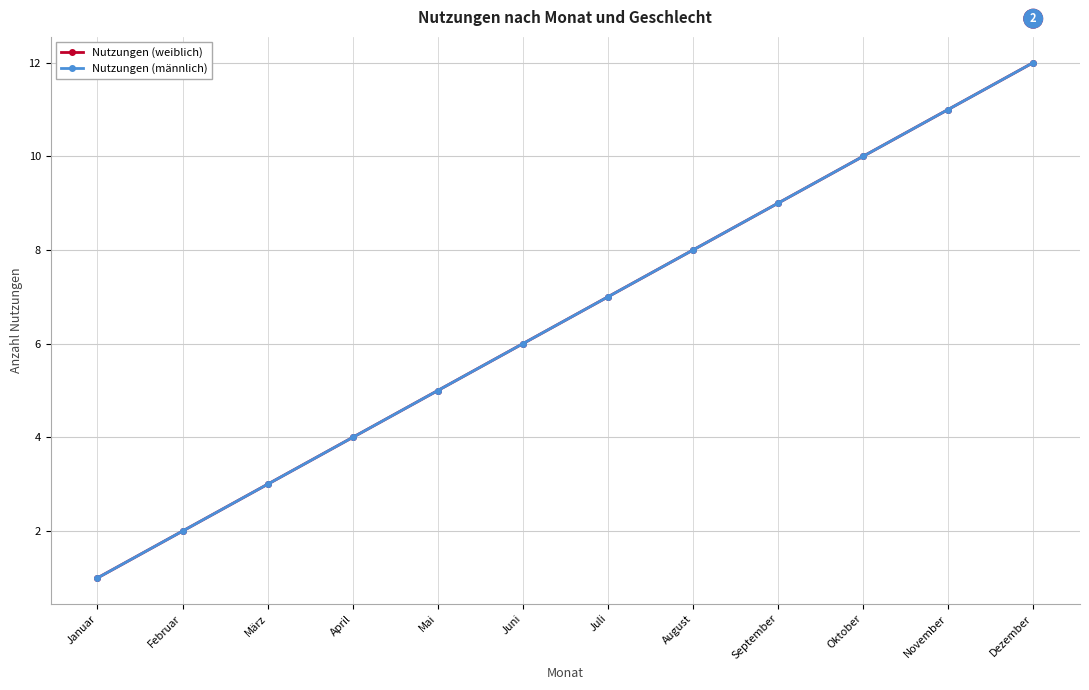

Which series has the widest spread of values?

Nutzungen (weiblich)